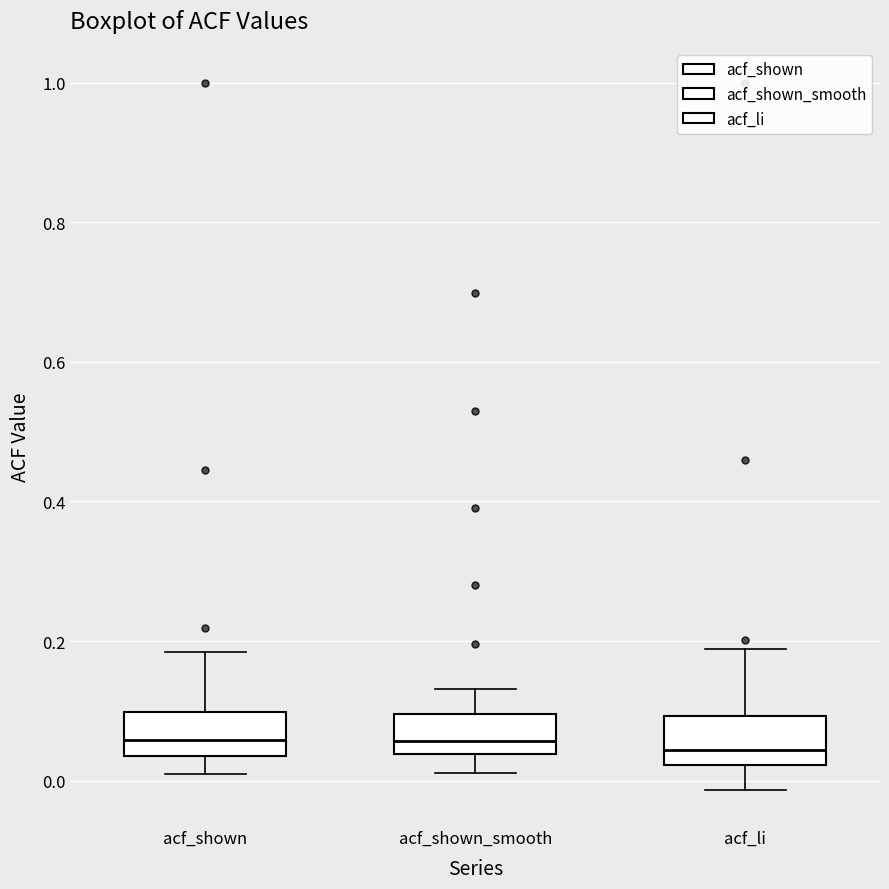

Where does the upper whisker of the box for acf_shown end on the y-axis? The values are not printed on the chart, so give them approximately, as read against the axis.

0.18